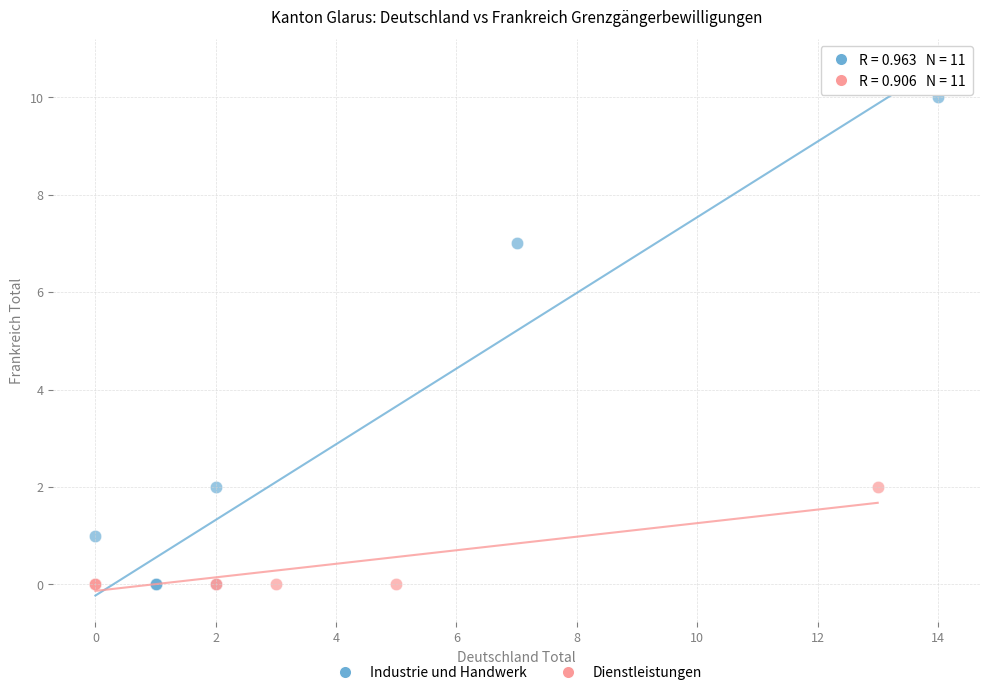

Which series has the widest spread of Y values?

Industrie und Handwerk